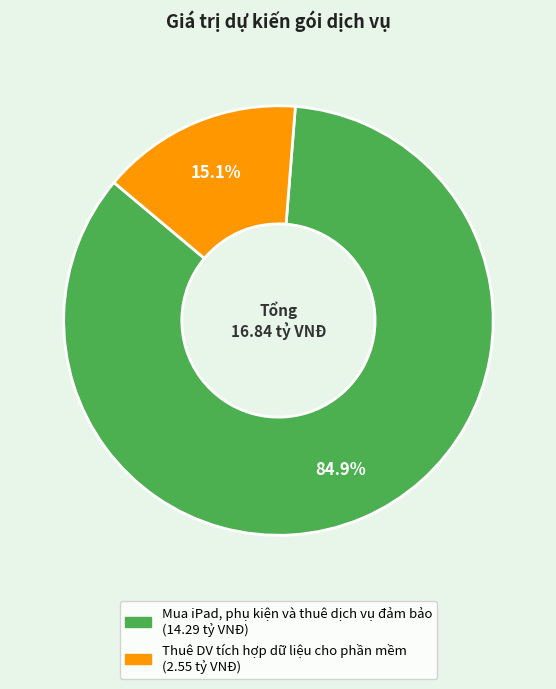

Which slice is the largest?

Mua iPad, phụ kiện và thuê dịch vụ đảm bảo